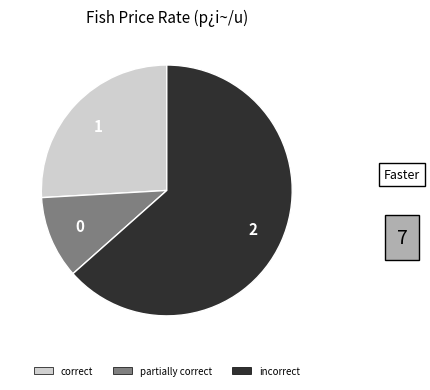

Is there a majority slice in this chart?

Yes